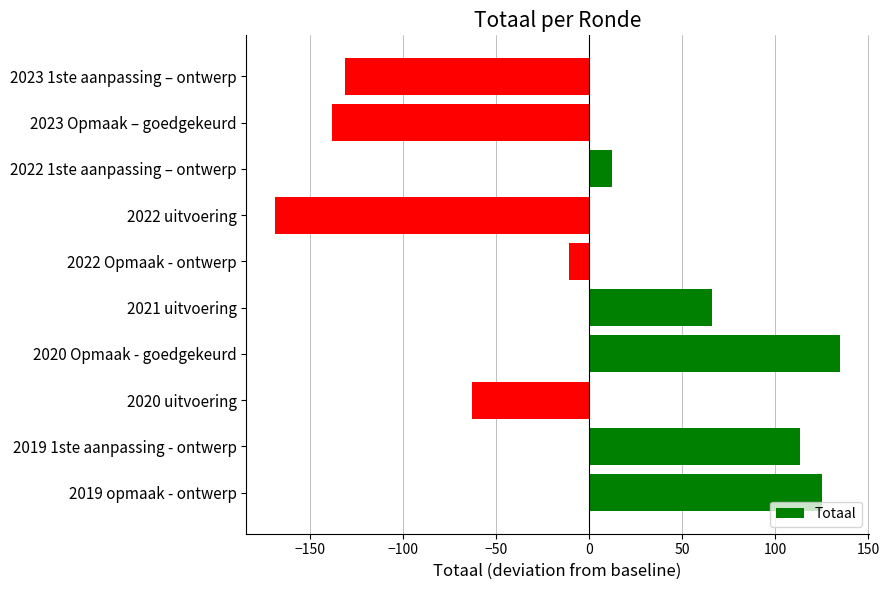

Are the bars grouped side by side (vs. stacked)?

No